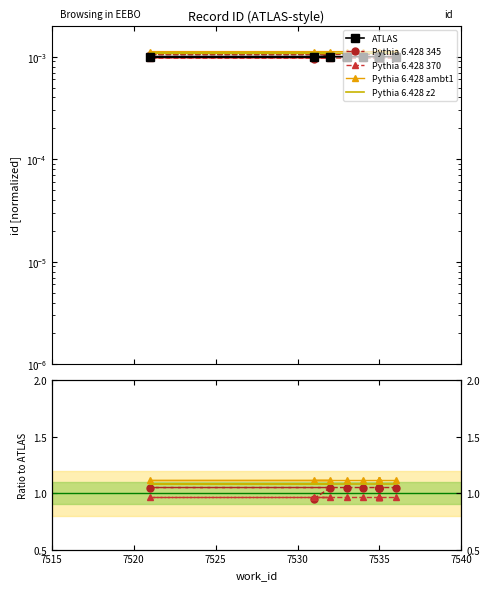

Is it true that Pythia 6.428 345 equals 1.7 at 7535?

False